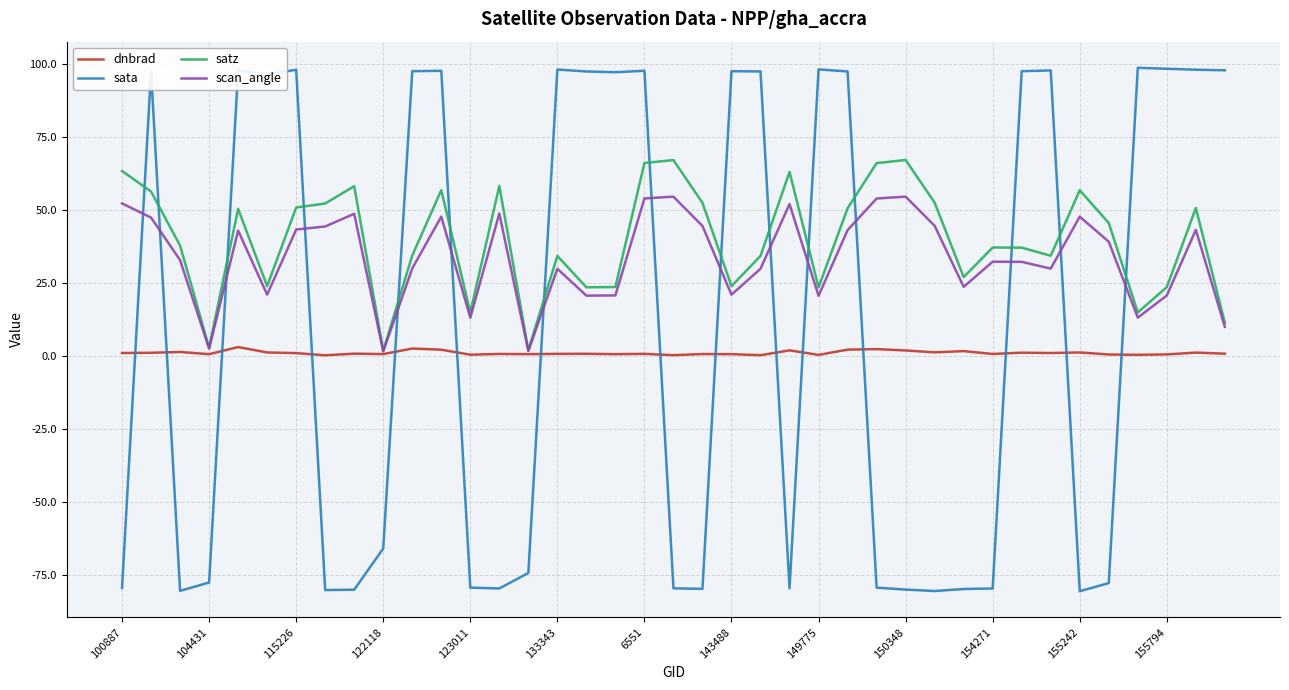

List the series in order of their peak value, highest first.

sata, satz, scan_angle, dnbrad